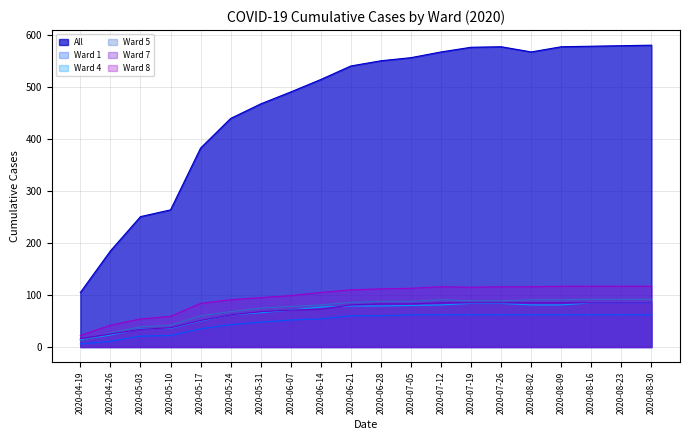

How many lines are shown in the chart?

6